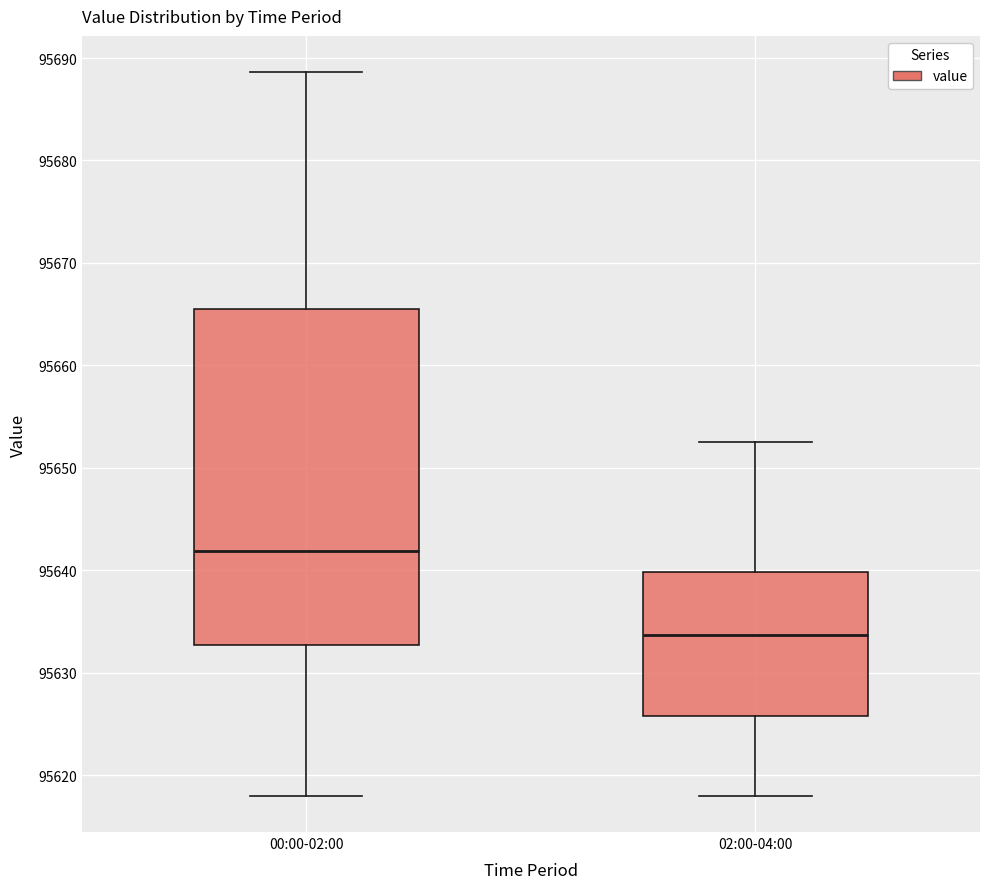

Reading left to right, transcribe this box plot: for each box, give where its median line is, the range the box spans, and where its two whiskers end, as read against the y-axis. The values are not printed on the chart, so give them approximately, as read against the axis.

00:00-02:00: median 95642, box 95633 to 95666, whiskers 95618 to 95689
02:00-04:00: median 95634, box 95626 to 95640, whiskers 95618 to 95653